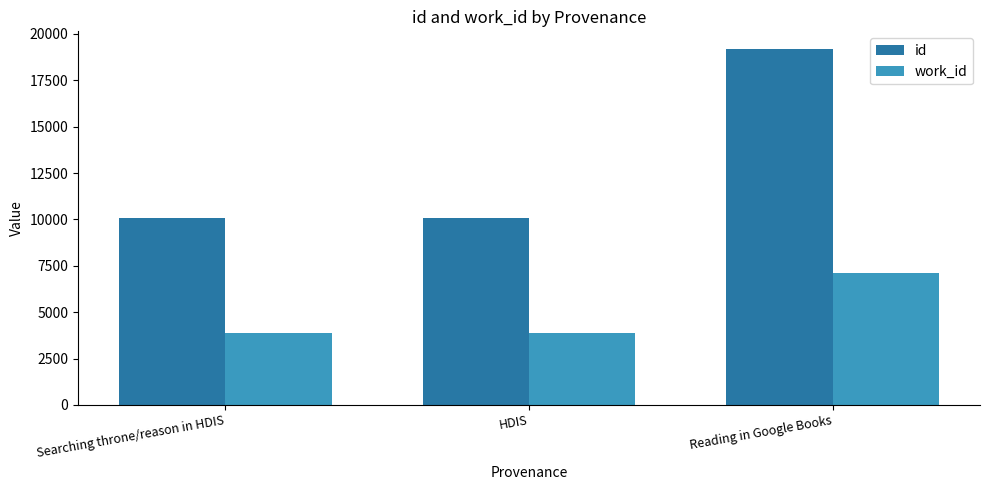

Which series changed the most between HDIS and Reading in Google Books?

id